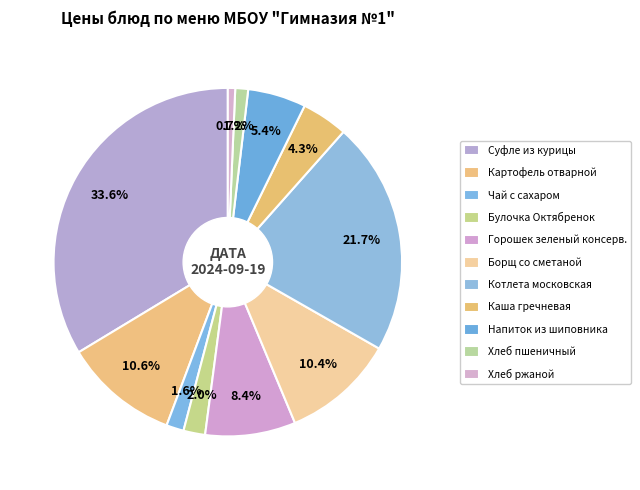

Count the number of slices in the pie.

11